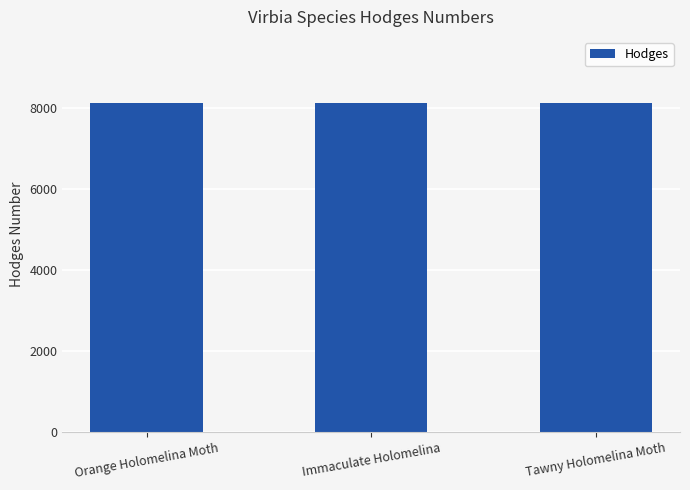

What is the smallest value displayed?

8118